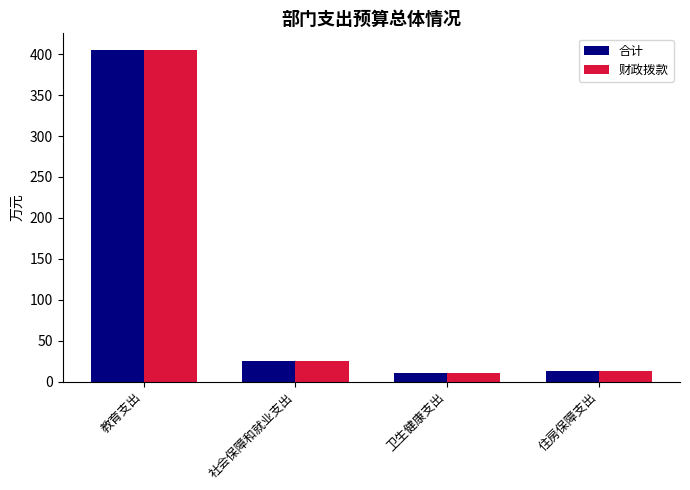

What is the maximum value shown in the chart?

405.2